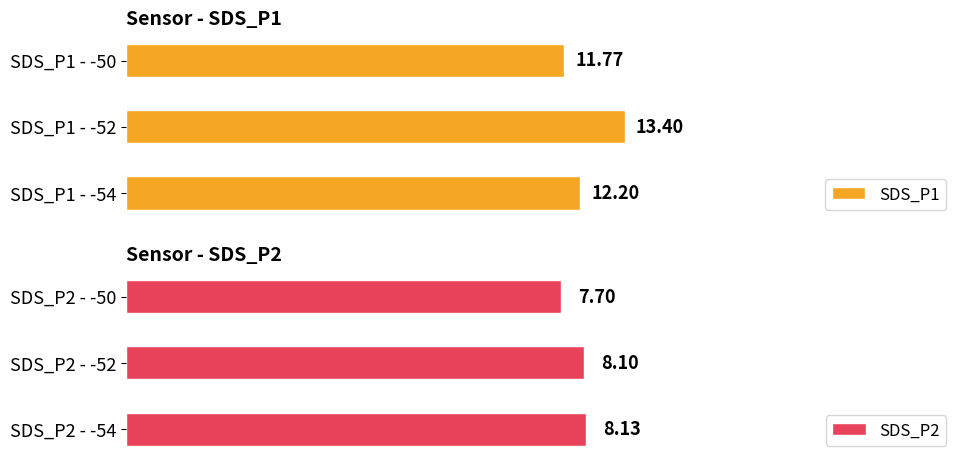

How many values in the SDS_P2 series exceed 8?

2